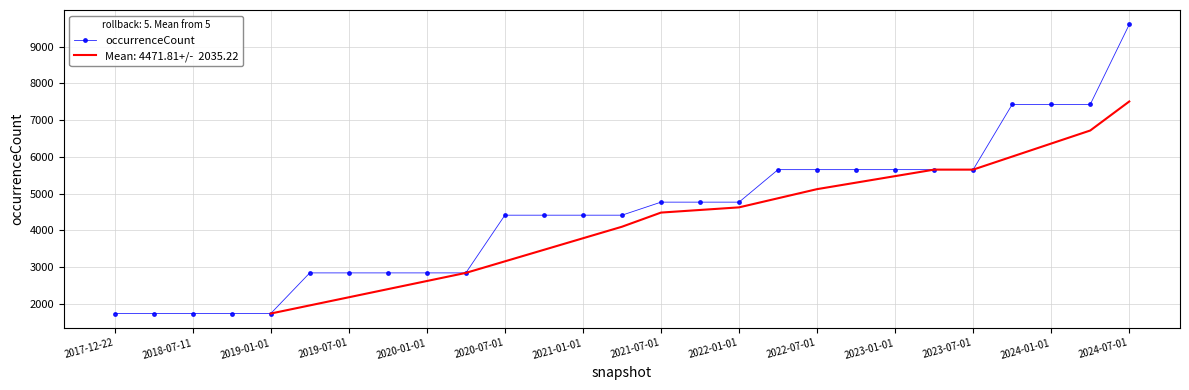

What is the maximum value for occurrenceCount?

9606